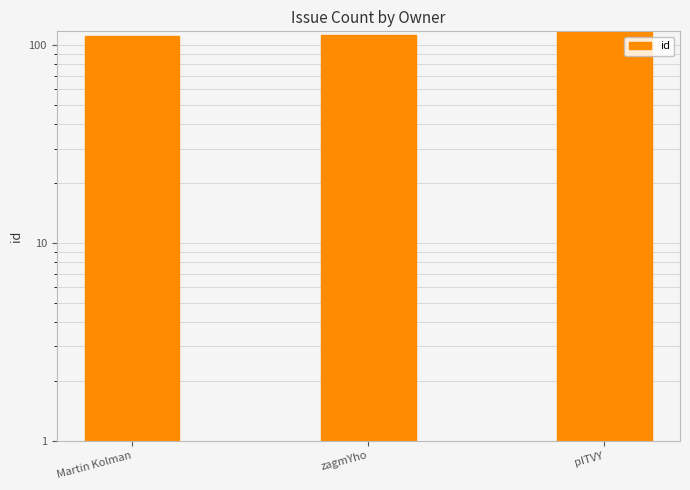

Reading left to right, list all the values displayed in this chart.

Martin Kolman=111	zagmYho=112	pITVY=117